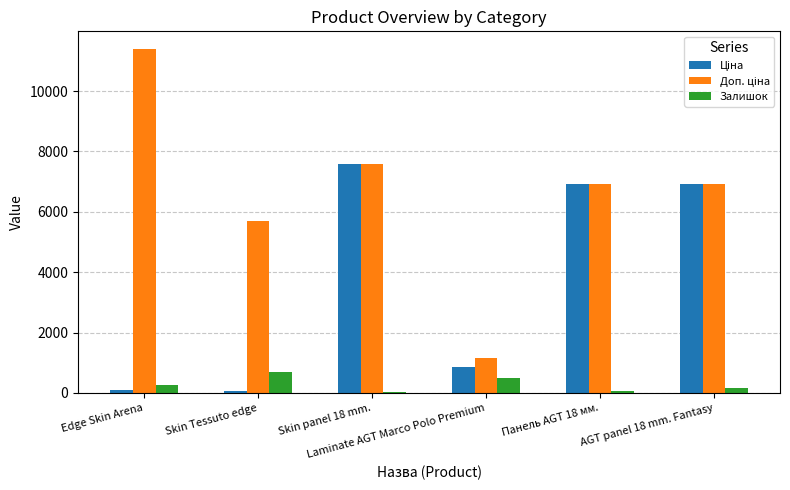

What is the sum of all Залишок values?

1694.0